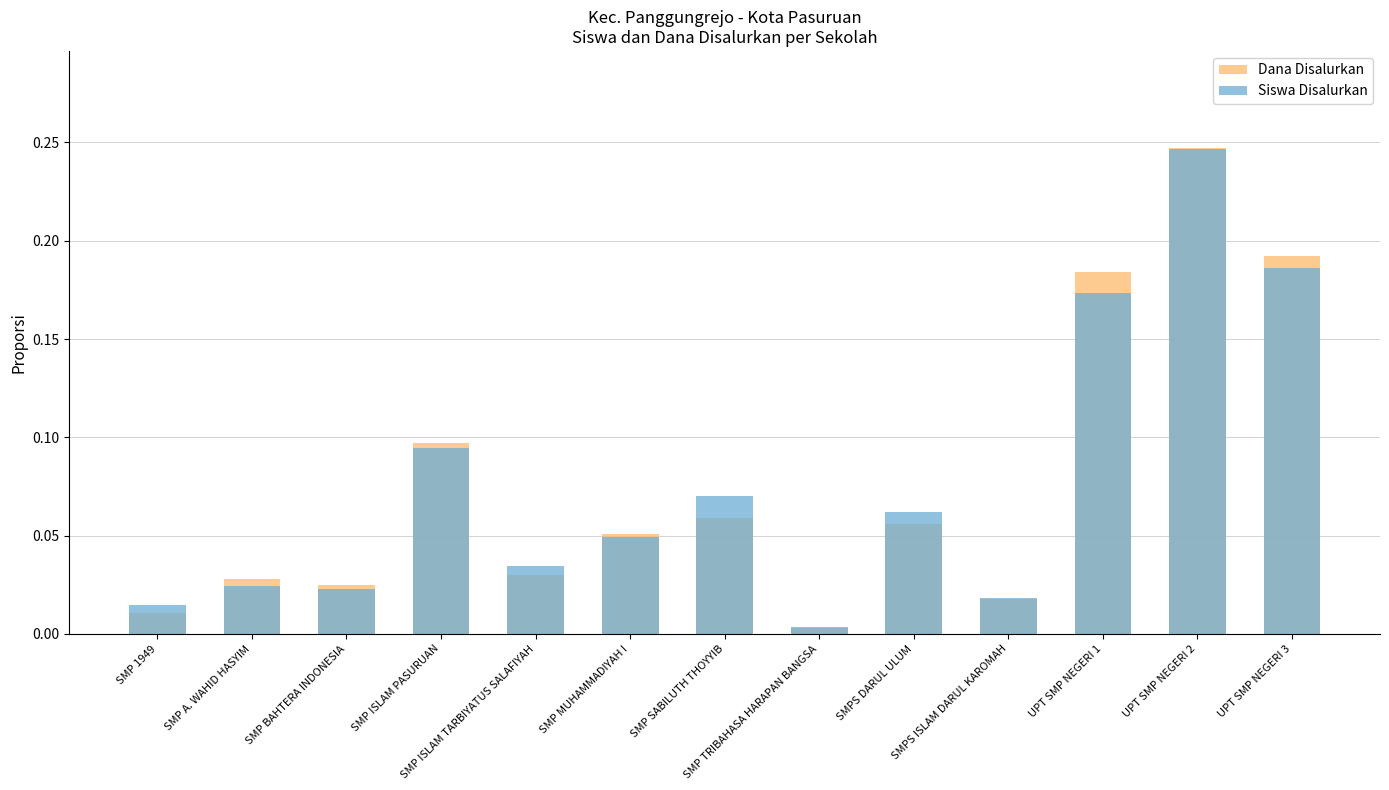

How many bars are there in each group?

2